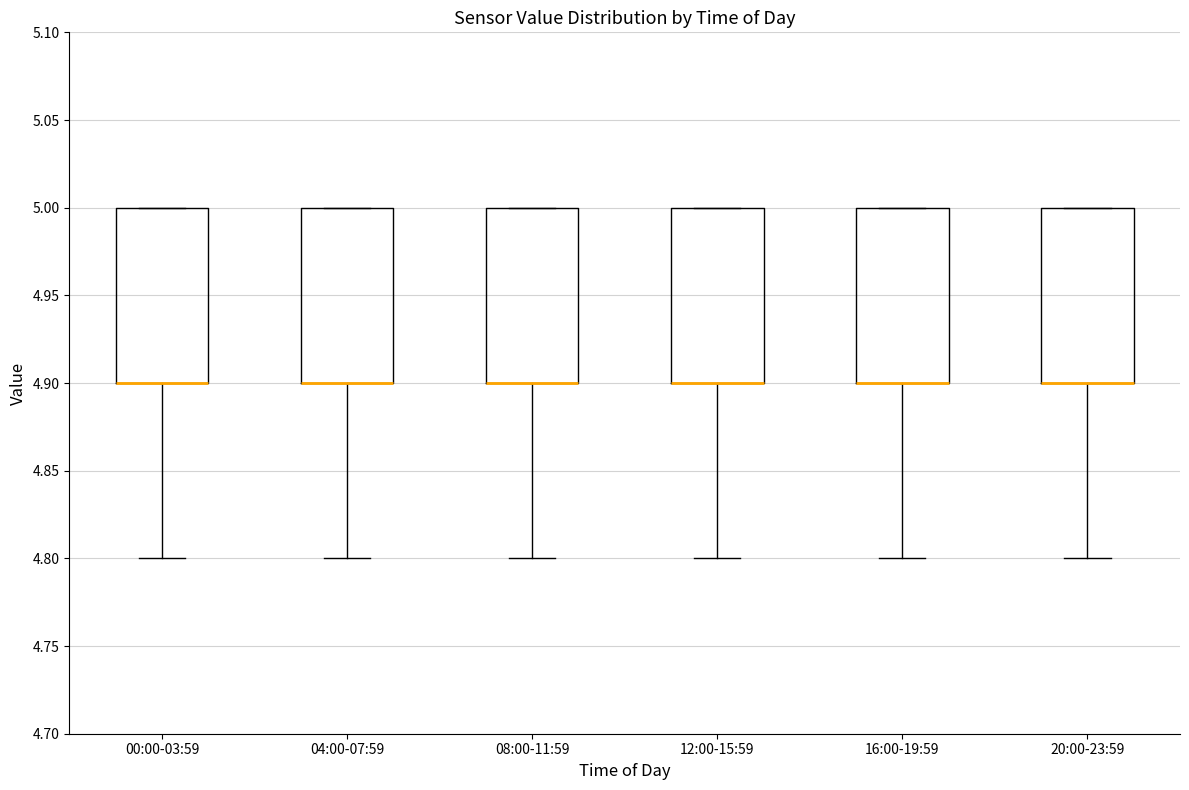

Reading left to right, read every box against the y-axis: the position of its median line, the range the box covers, and the ends of its whiskers. The values are not printed on the chart, so give them approximately, as read against the axis.

00:00-03:59: median 4.9 (drawn on the box's lower edge), box 4.9 to 5.0, whiskers 4.8 to 5.0
04:00-07:59: median 4.9 (drawn on the box's lower edge), box 4.9 to 5.0, whiskers 4.8 to 5.0
08:00-11:59: median 4.9 (drawn on the box's lower edge), box 4.9 to 5.0, whiskers 4.8 to 5.0
12:00-15:59: median 4.9 (drawn on the box's lower edge), box 4.9 to 5.0, whiskers 4.8 to 5.0
16:00-19:59: median 4.9 (drawn on the box's lower edge), box 4.9 to 5.0, whiskers 4.8 to 5.0
20:00-23:59: median 4.9 (drawn on the box's lower edge), box 4.9 to 5.0, whiskers 4.8 to 5.0